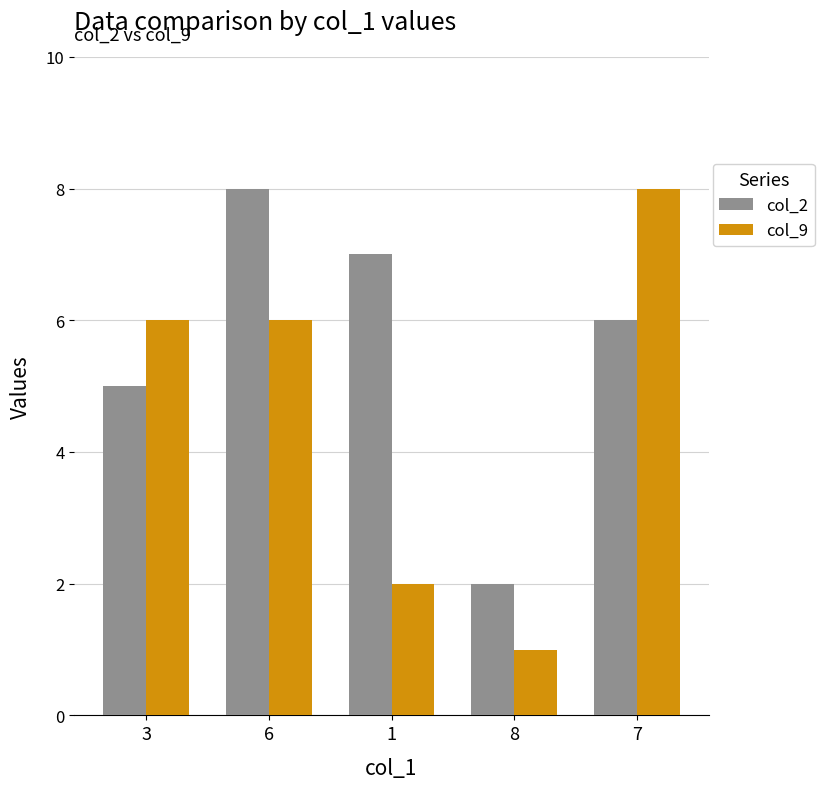

What position from the left is 7?

5